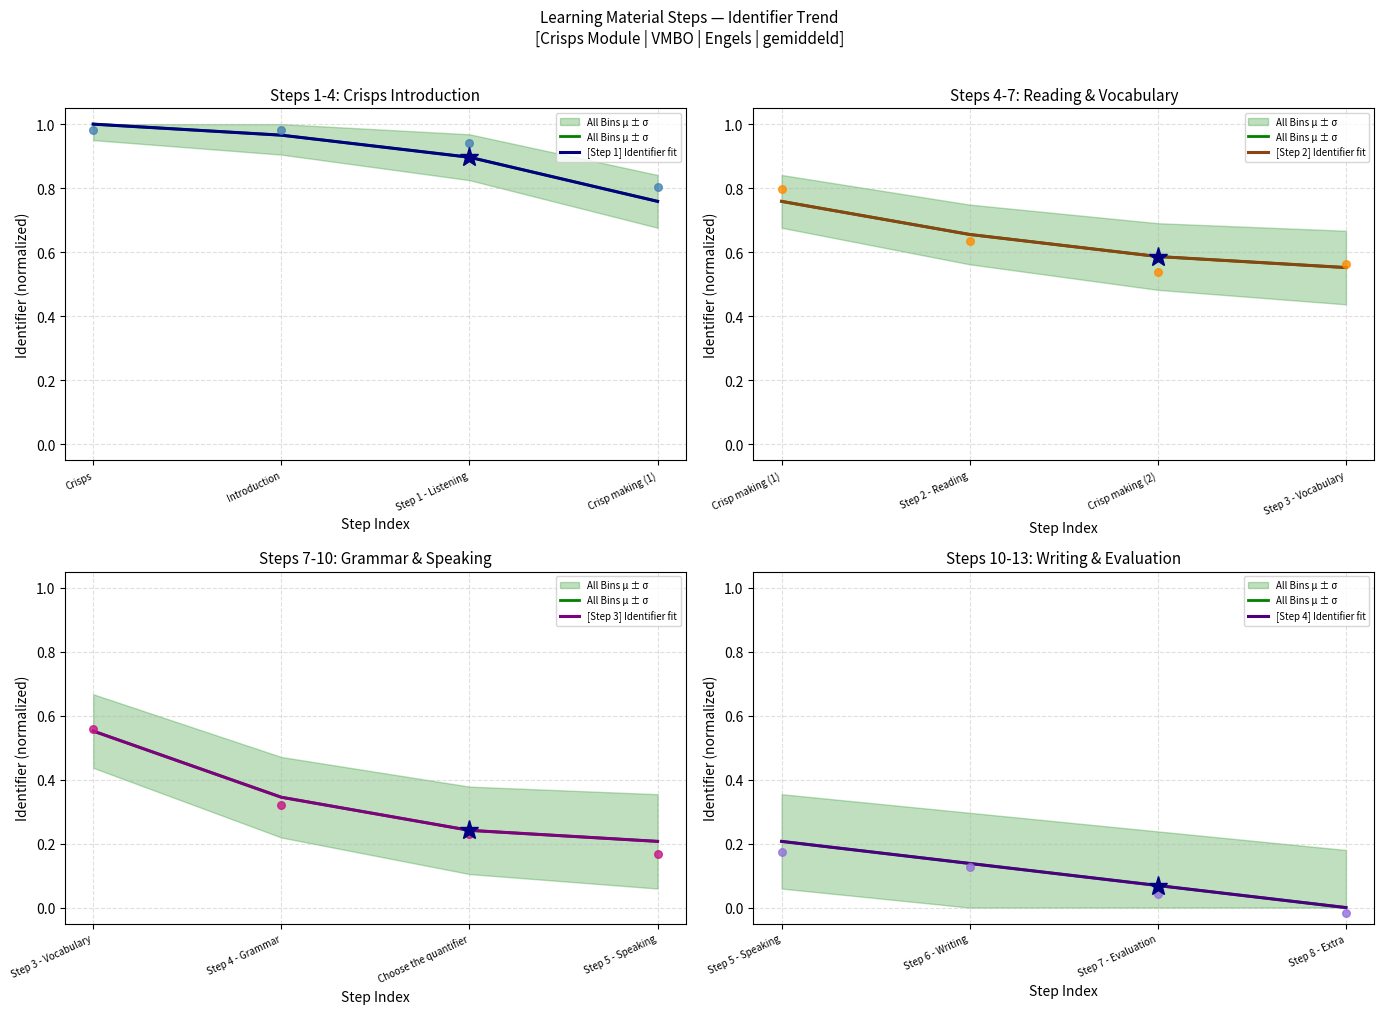

What is the total value across all series at Introduction?

2.2